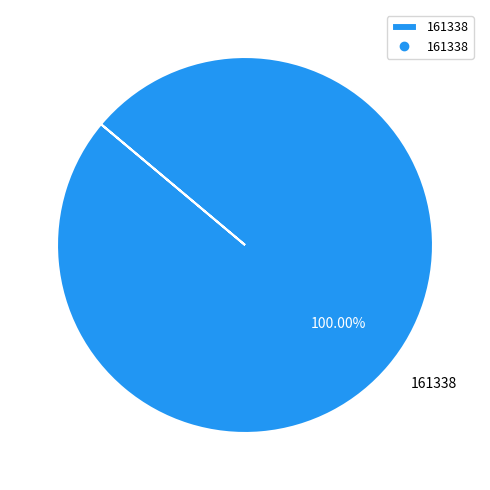

Does any single category account for the majority?

Yes